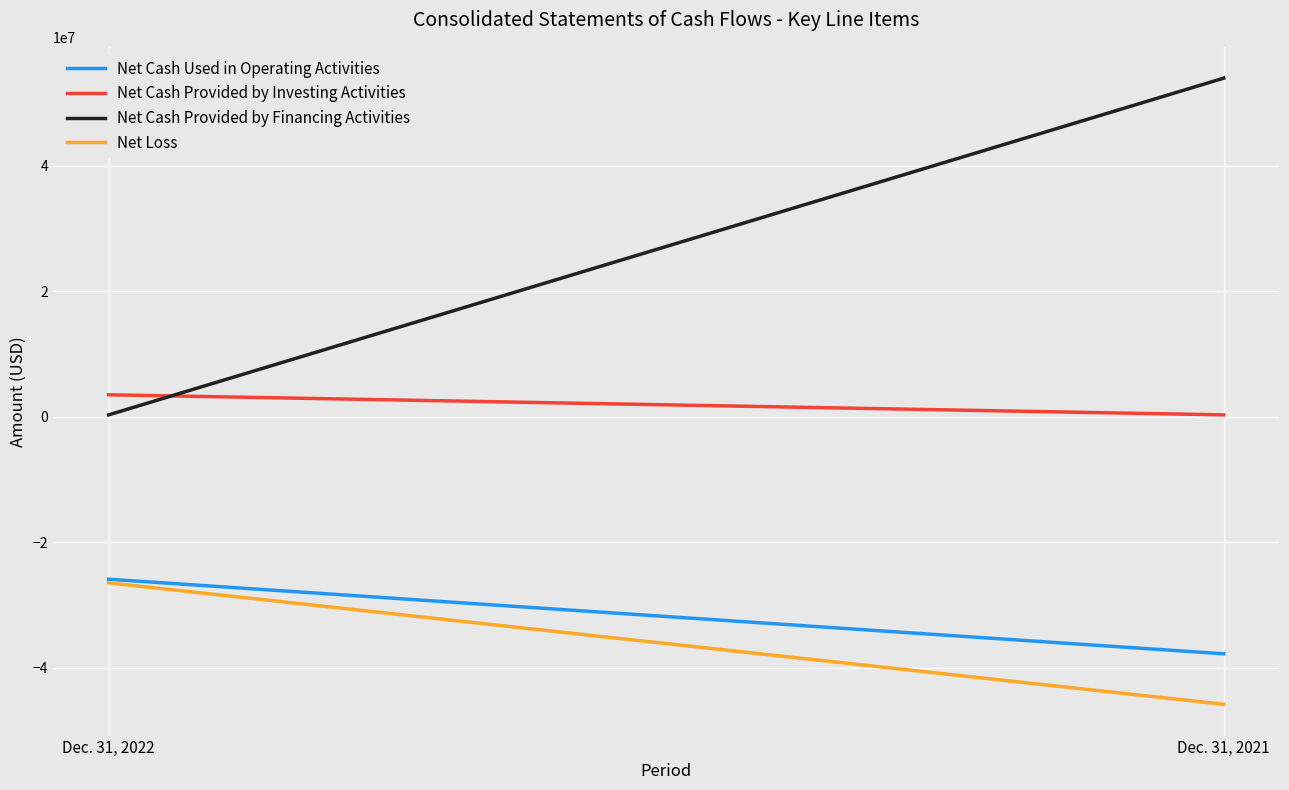

True or false: Net Cash Provided by Investing Activities has a value of 282737 at Dec. 31, 2021.

True